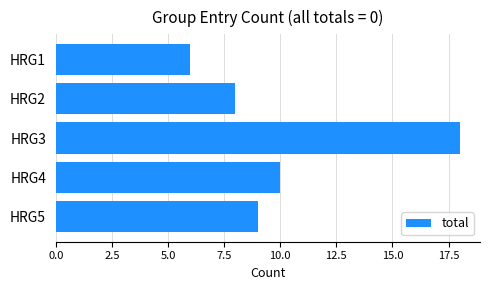

What is the sum of all values?

51